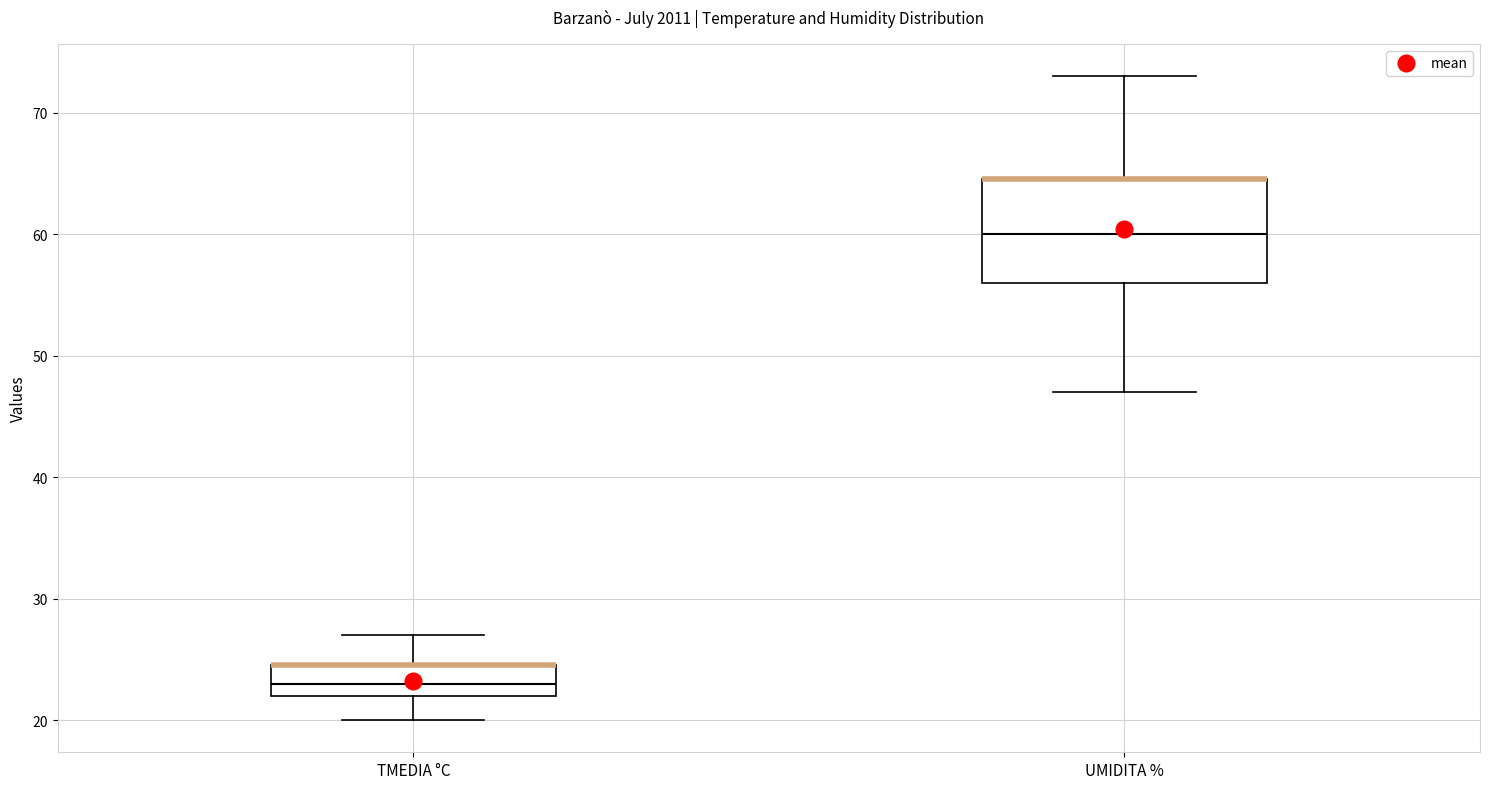

Which box is the tallest, from its lower edge to its upper edge?

UMIDITA %